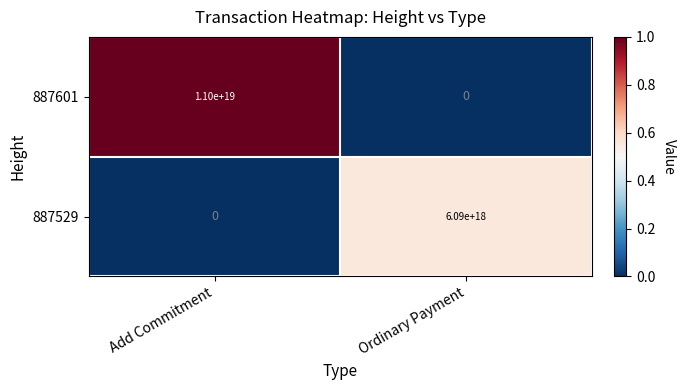

Rank the series by their average value, from highest to lowest.

887601, 887529